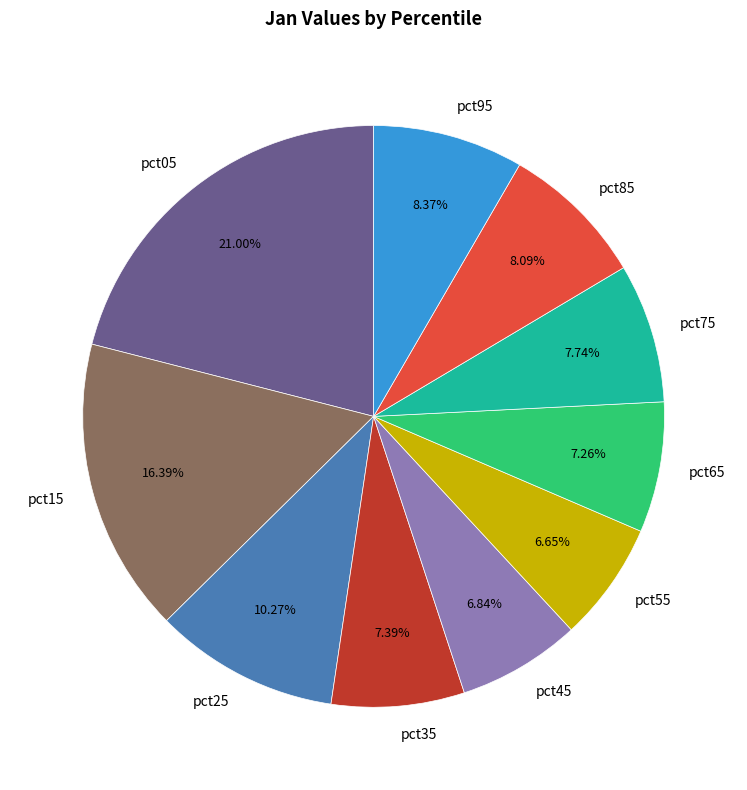

What percentage is NOT represented by pct35?

92.6%